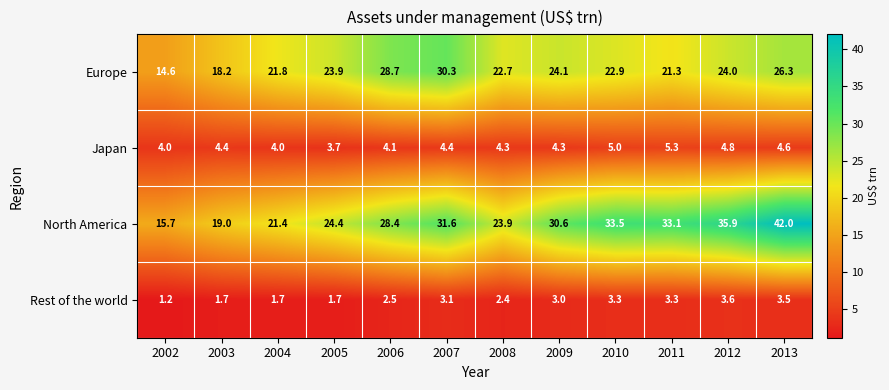

Is it true that Rest of the world equals 1.7 at 2003?

True